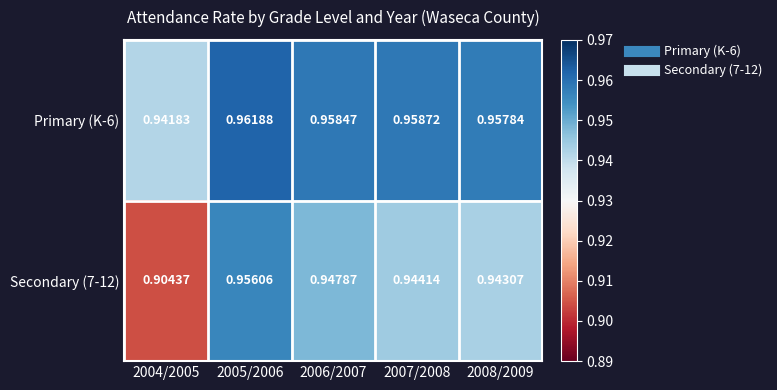

Which category has the highest value across all series?

2005/2006